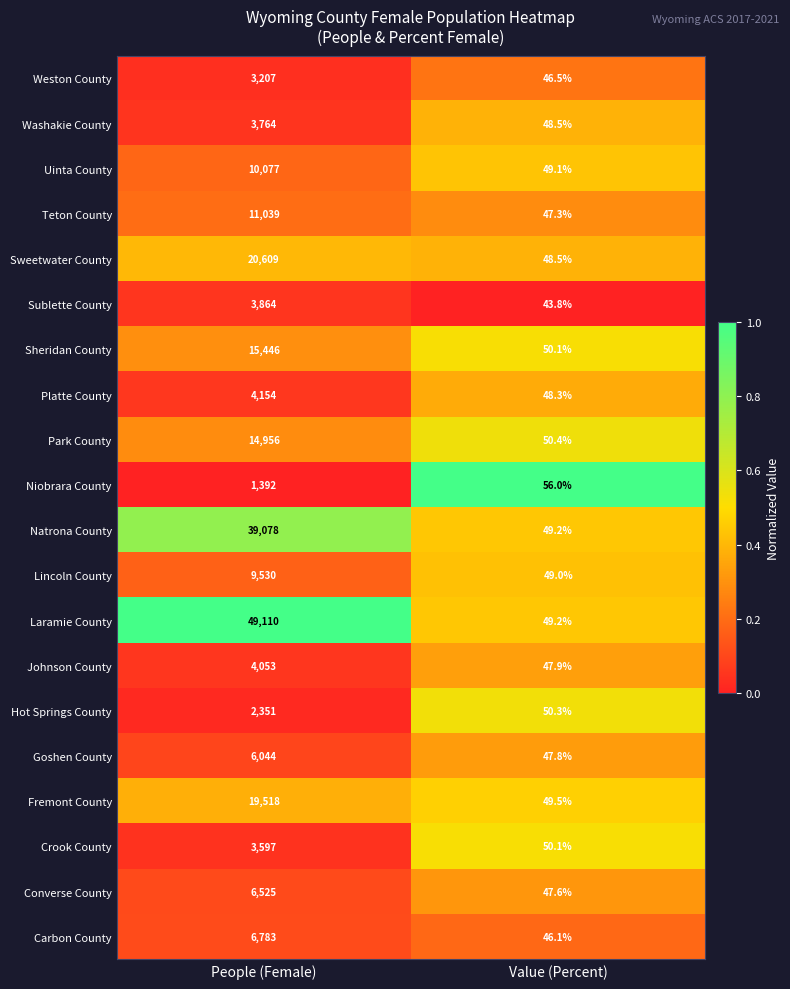

What is the total value across all series at People (Female)?

235097.0